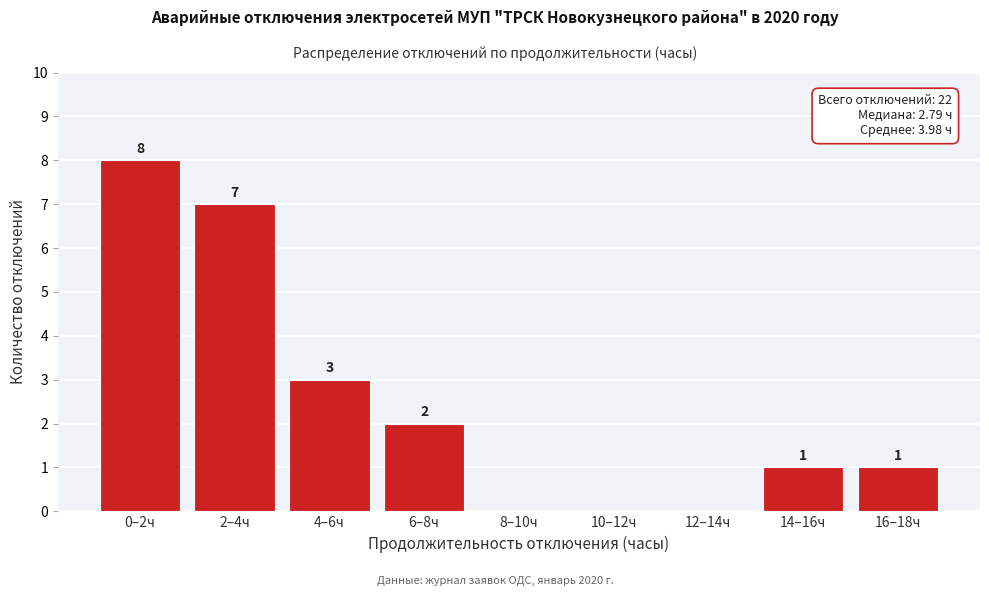

Reading left to right, extract all data points from this chart.

0–2ч=8	2–4ч=7	4–6ч=3	6–8ч=2	8–10ч=0	10–12ч=0	12–14ч=0	14–16ч=1	16–18ч=1